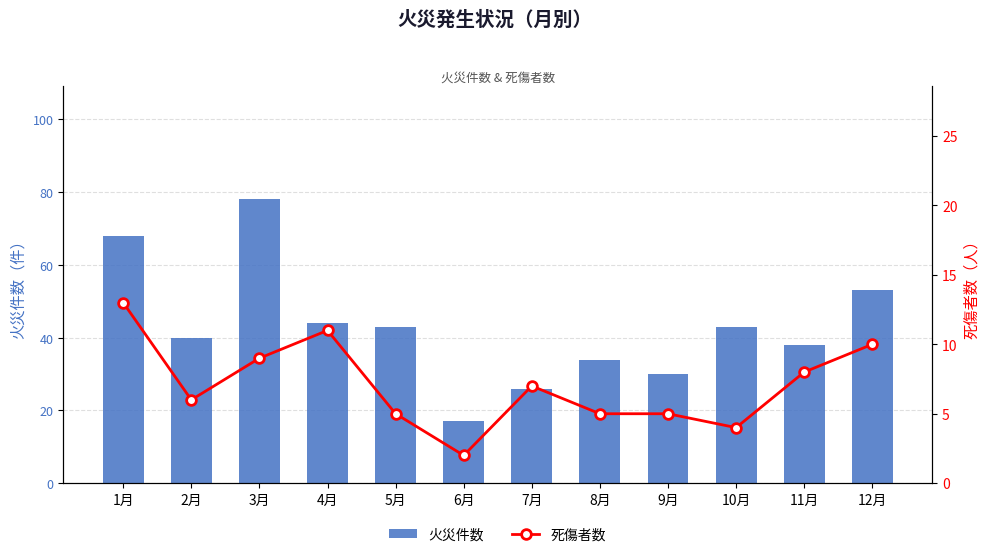

What is the label of the 12th bar from the right?

1月